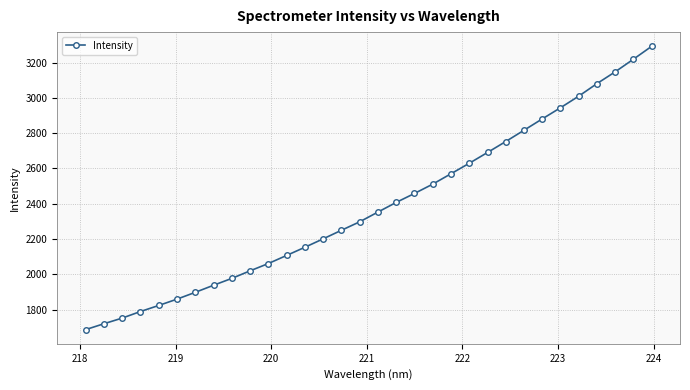

What is the difference between the second highest and minimum values?

1532.1